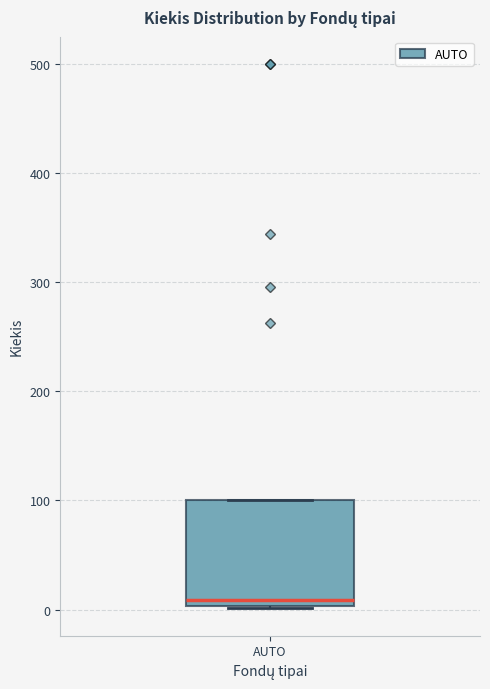

Transcribe this box plot: give where the median line is, the range the box spans, and where the two whiskers end, as read against the y-axis. The values are not printed on the chart, so give them approximately, as read against the axis.

median 10, box 0 to 100, whiskers 0 to 100